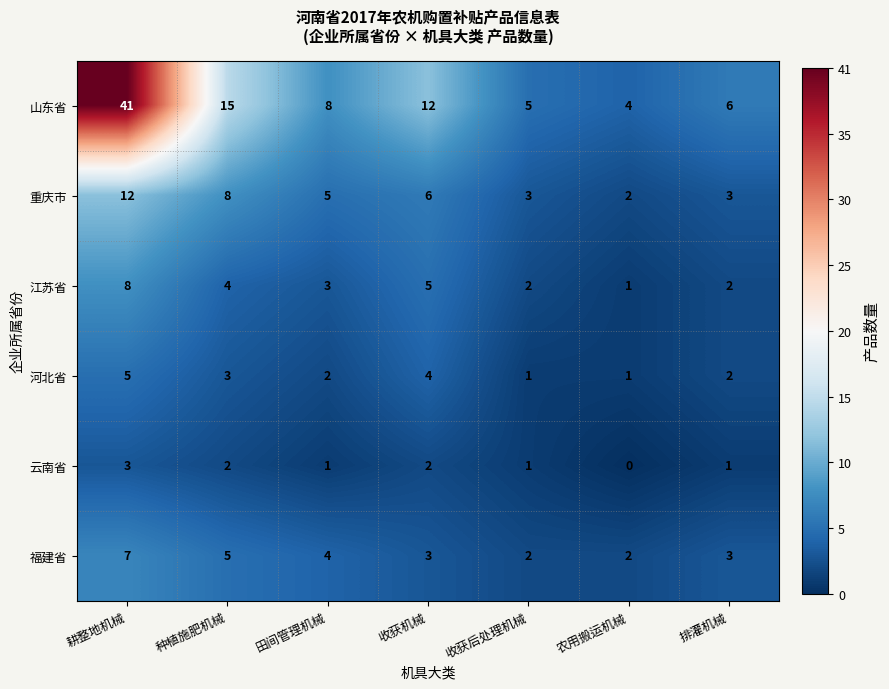

Which category has the highest value across all series?

耕整地机械